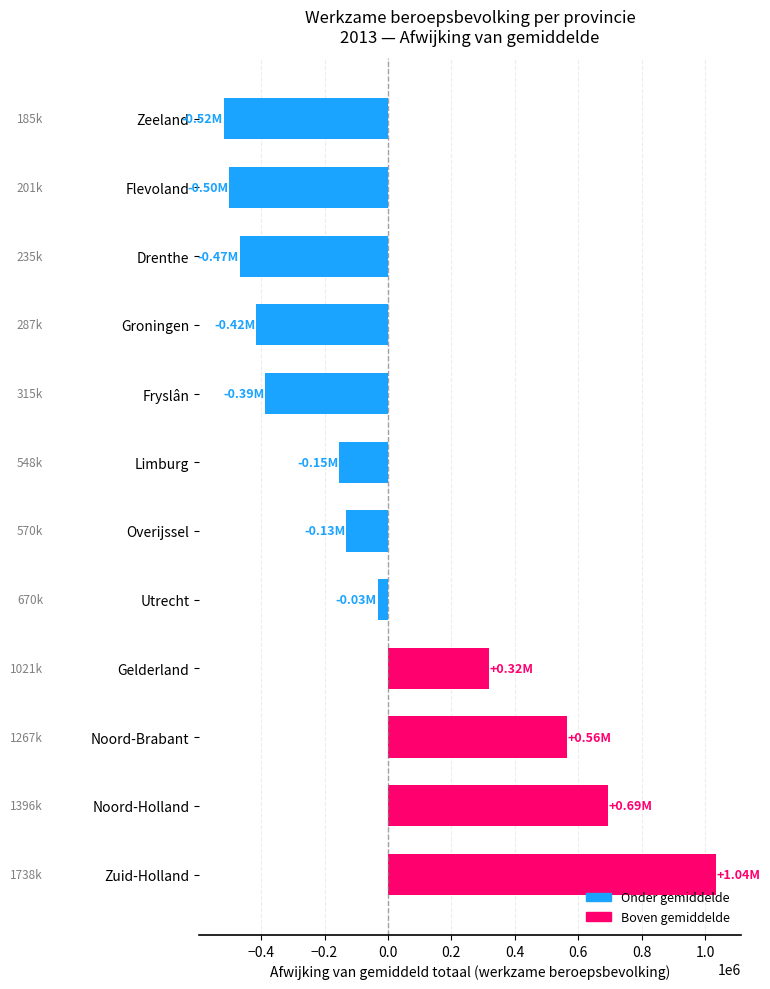

At which label is the value closest to 258750?

Gelderland